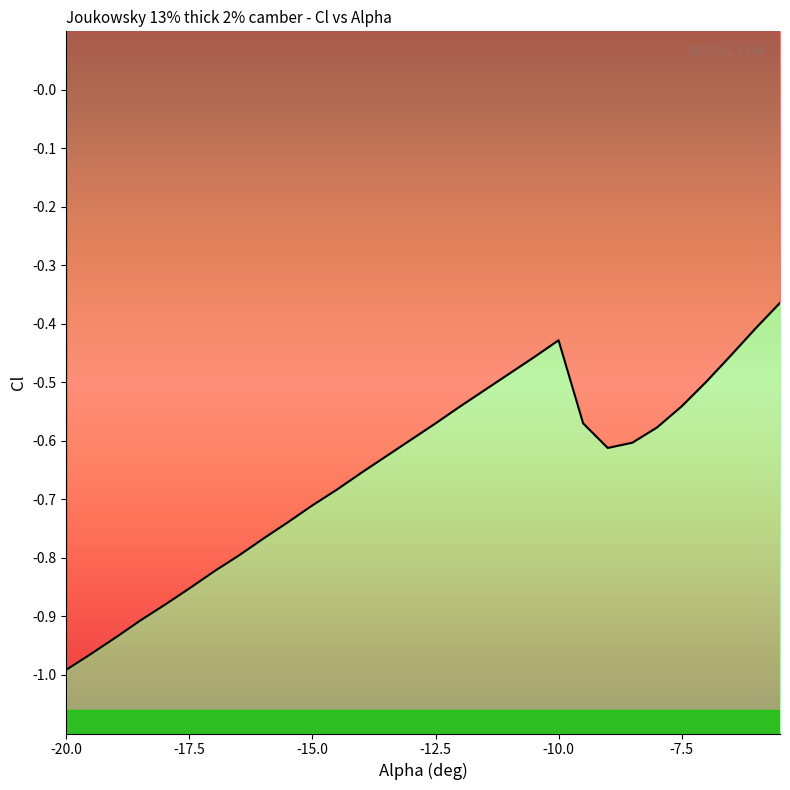

Which label corresponds to the smallest value in the chart?

-20